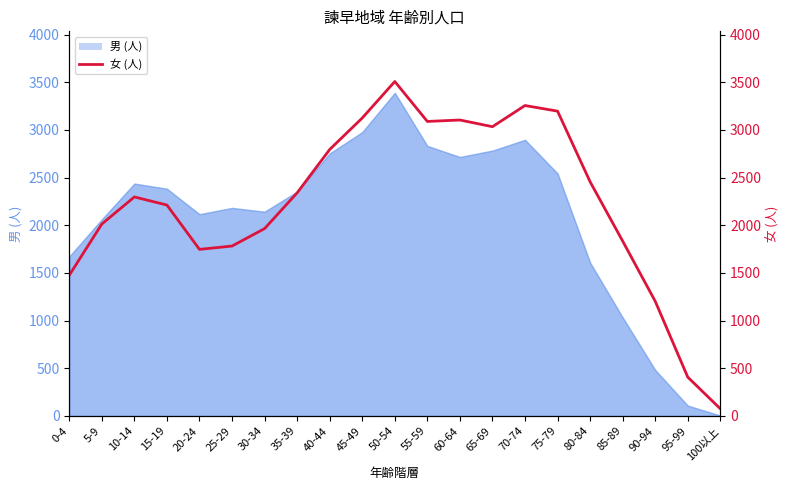

Is it true that the value at 15-19 is 2212?

True